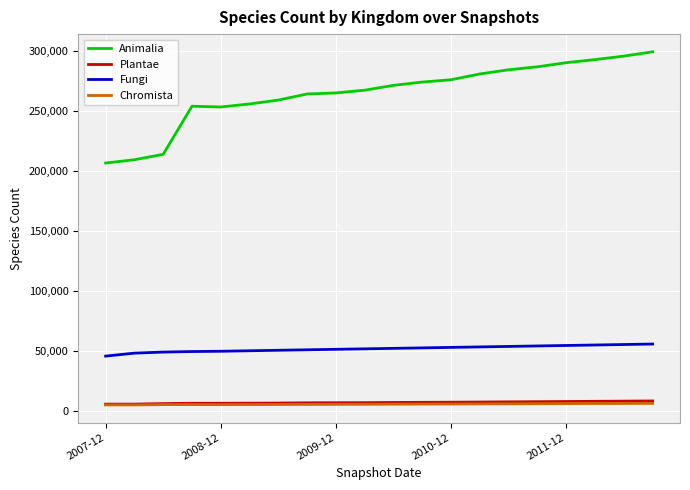

True or false: Fungi and Plantae cross at least once.

False